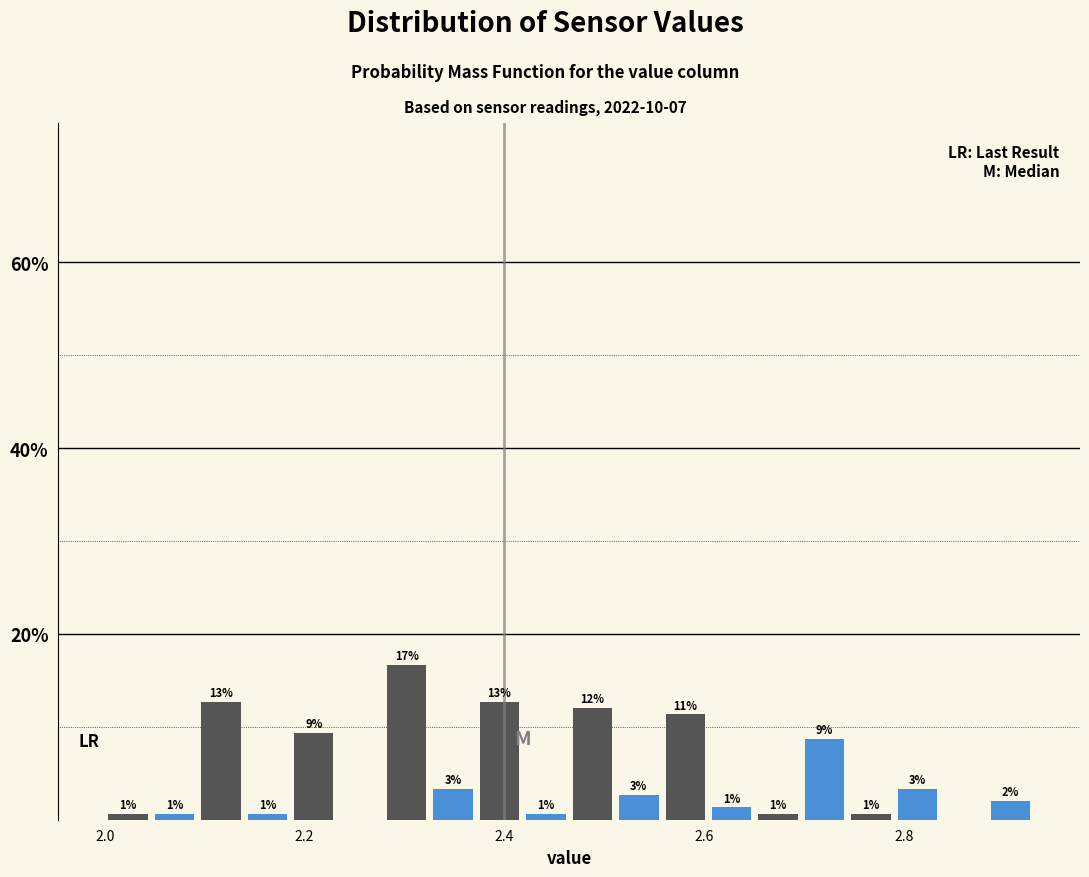

Around what value on the x-axis is the tallest bar? Give the approximate position of its centre, as read against the axis.

2.30